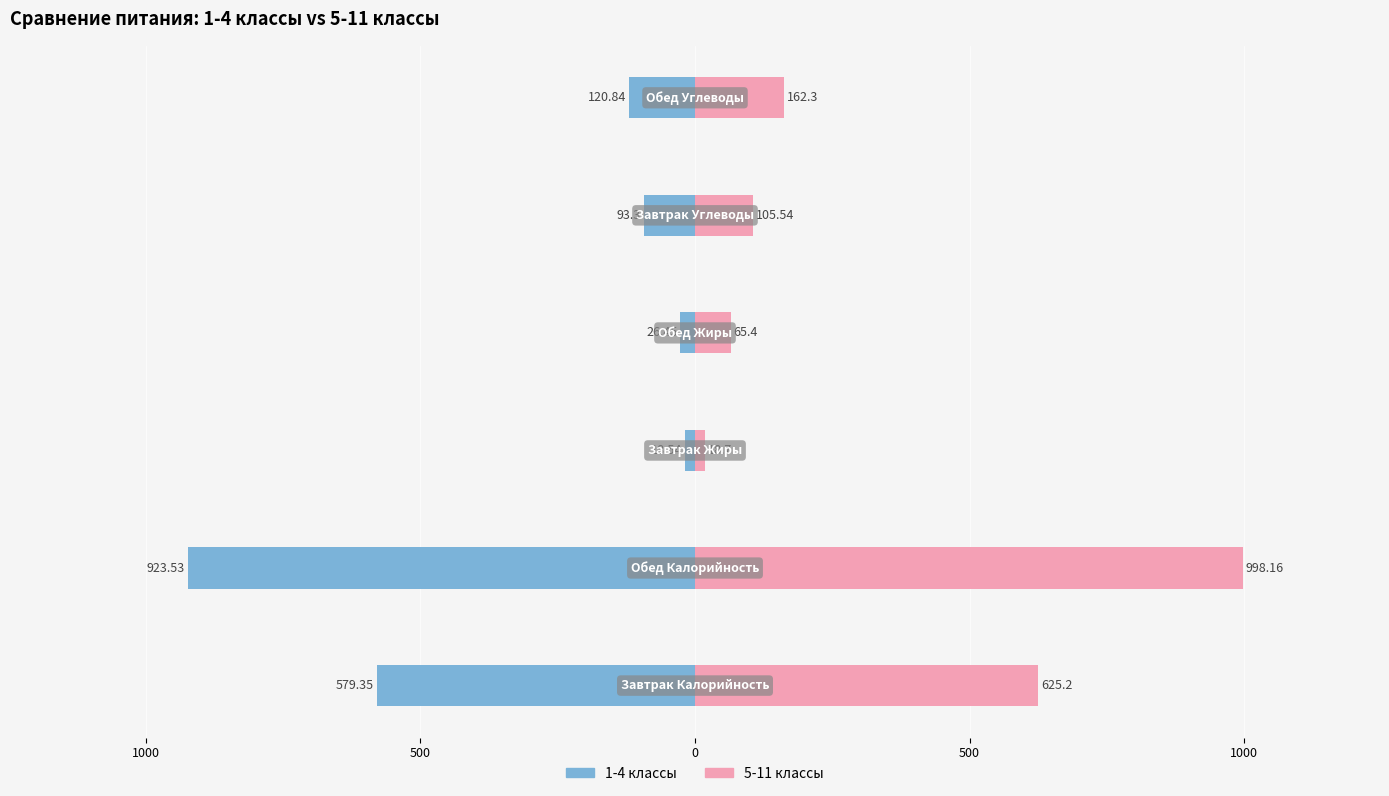

What is the difference between the highest and lowest values at 1000?

1921.7